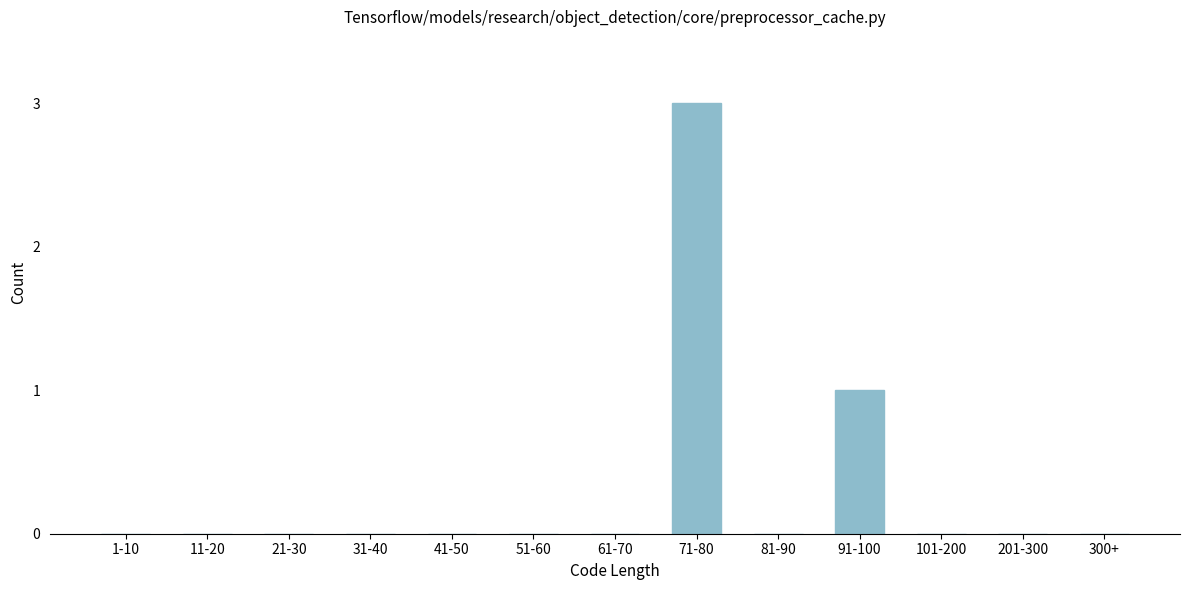

Reading left to right, transcribe all the data shown in this chart.

1-10=0	11-20=0	21-30=0	31-40=0	41-50=0	51-60=0	61-70=0	71-80=3	81-90=0	91-100=1	101-200=0	201-300=0	300+=0